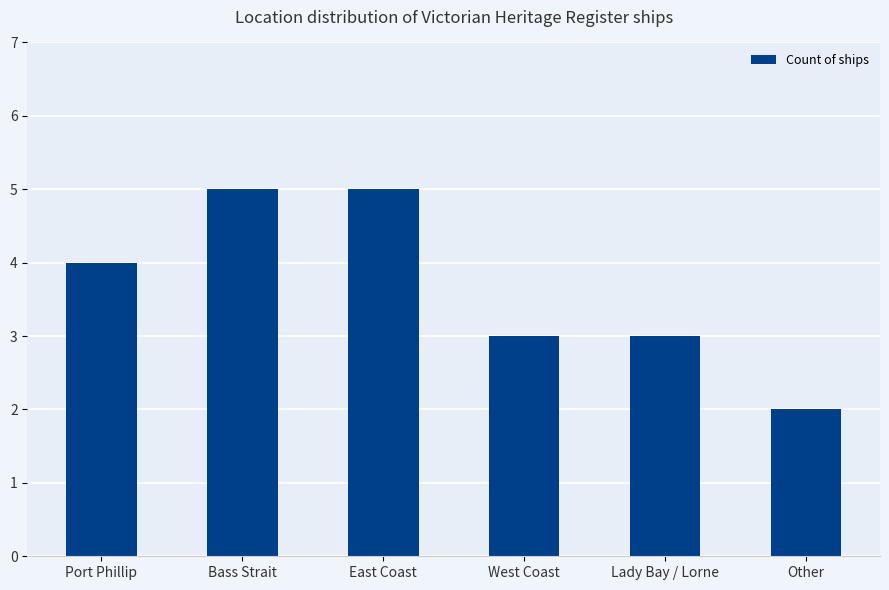

What position from the right is East Coast?

4